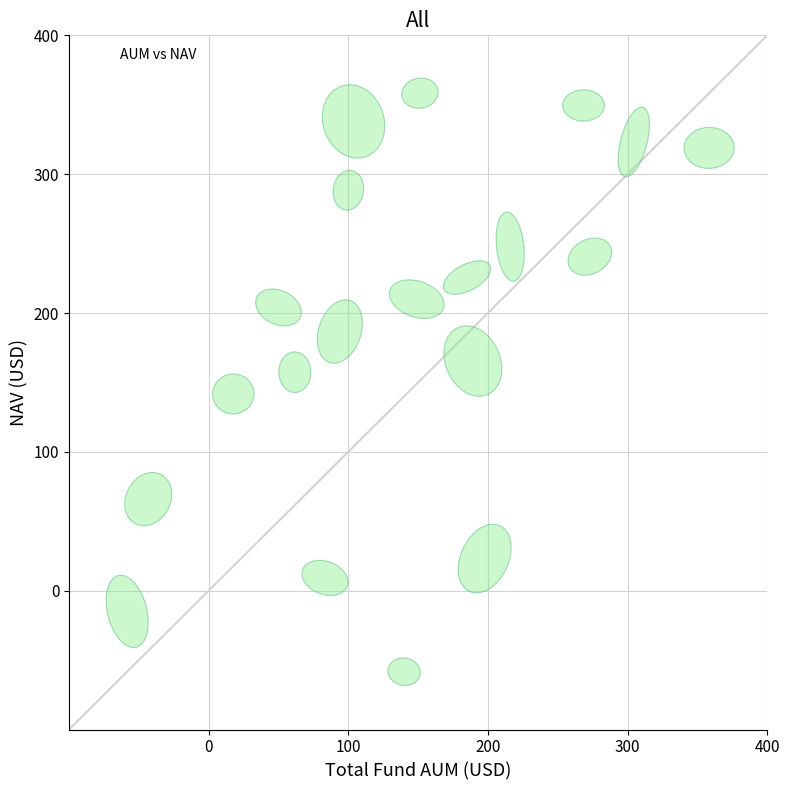

What is the range of X values (max minus min)?

416.7